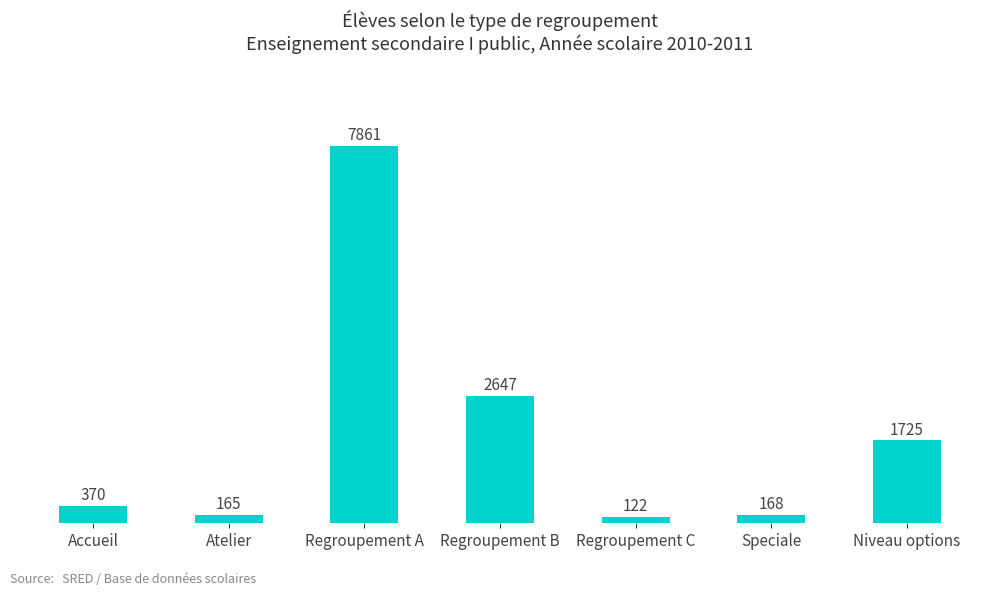

What is the ratio of the value at Regroupement B to the value at Regroupement C?

21.7